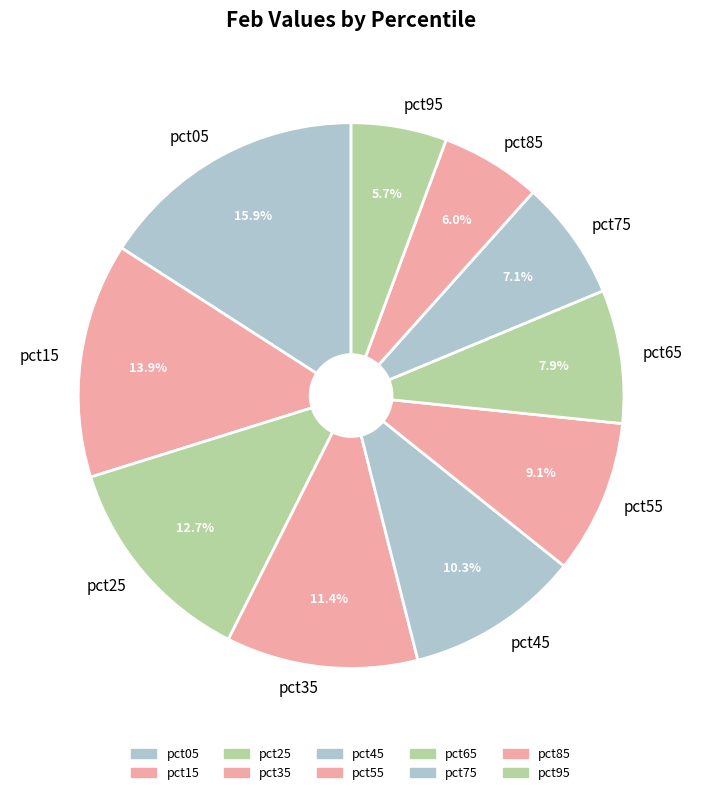

How much of the chart is everything except pct95?

94.3%